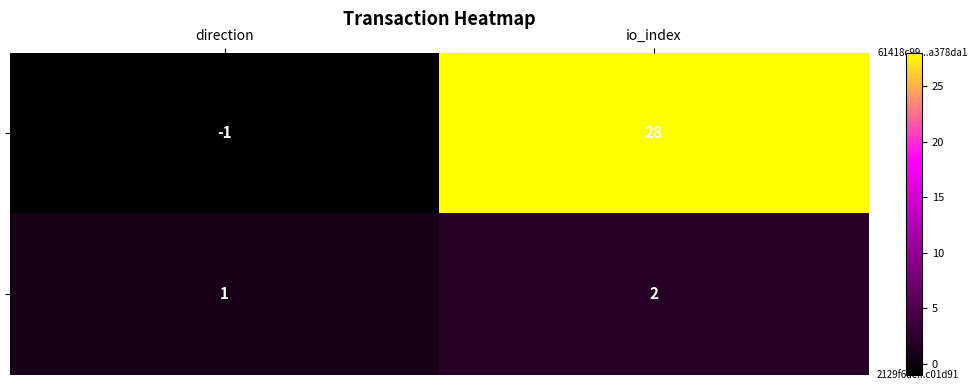

What is the maximum value shown in the chart?

28